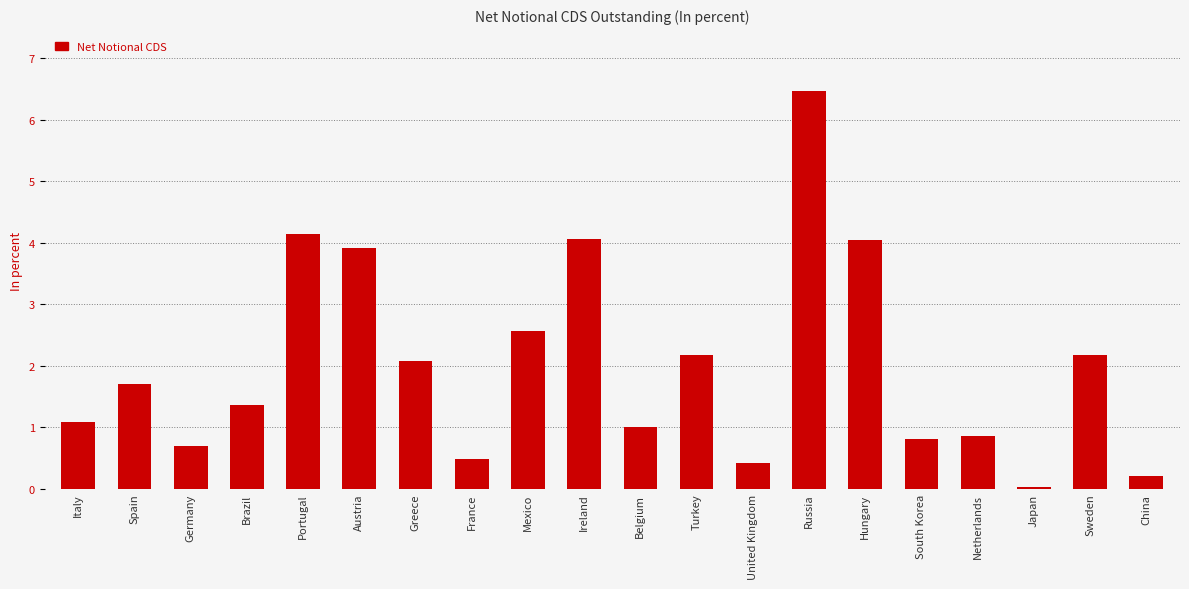

What value does the data have at Germany?

0.7